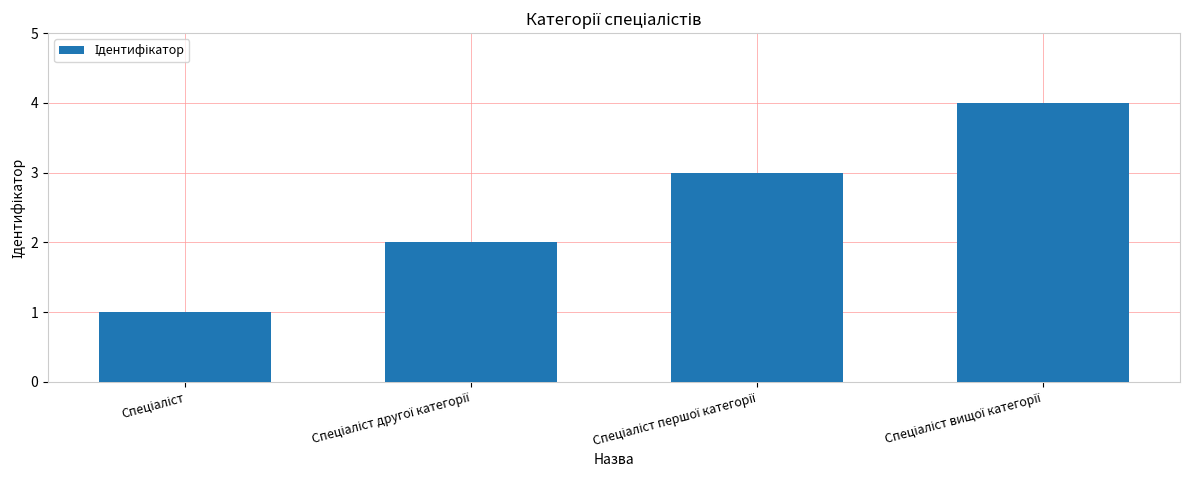

How many distinct data groups are displayed?

1